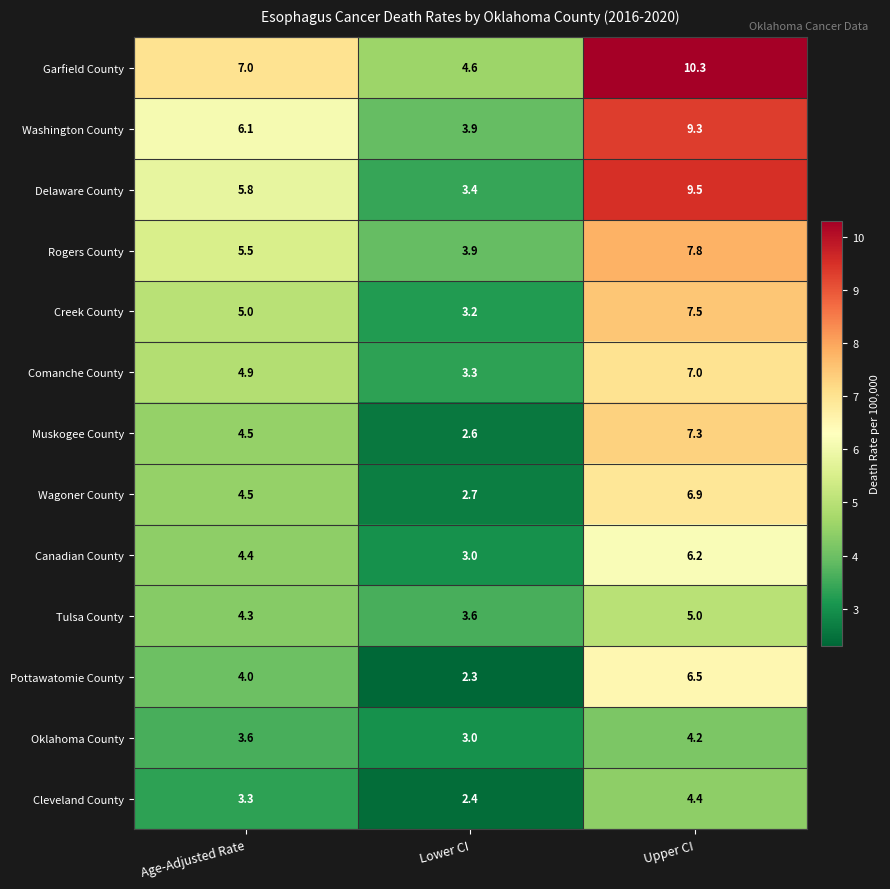

True or false: Washington County has a value of 15.0 at Upper CI.

False